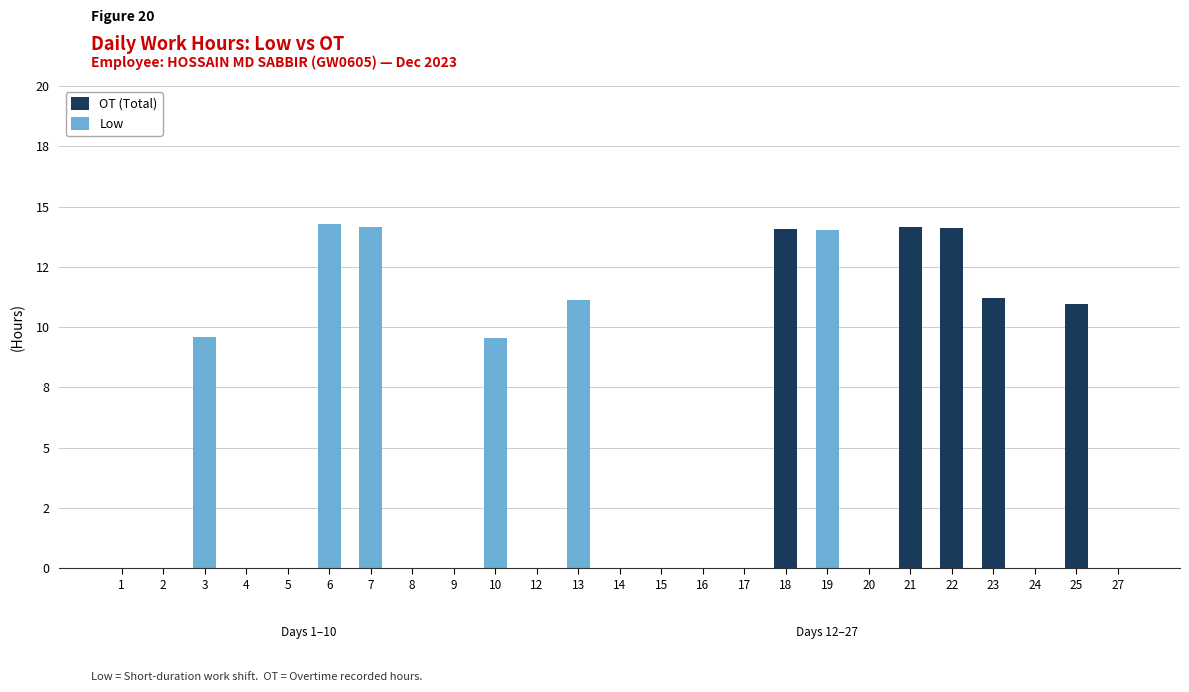

What are all the series names shown in the legend?

OT (Total), Low